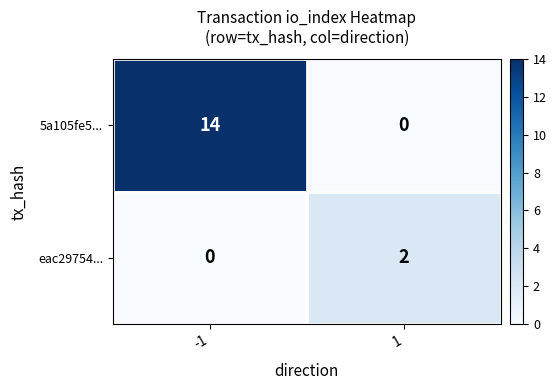

At -1, list the series in order from largest to smallest.

5a105fe5..., eac29754...